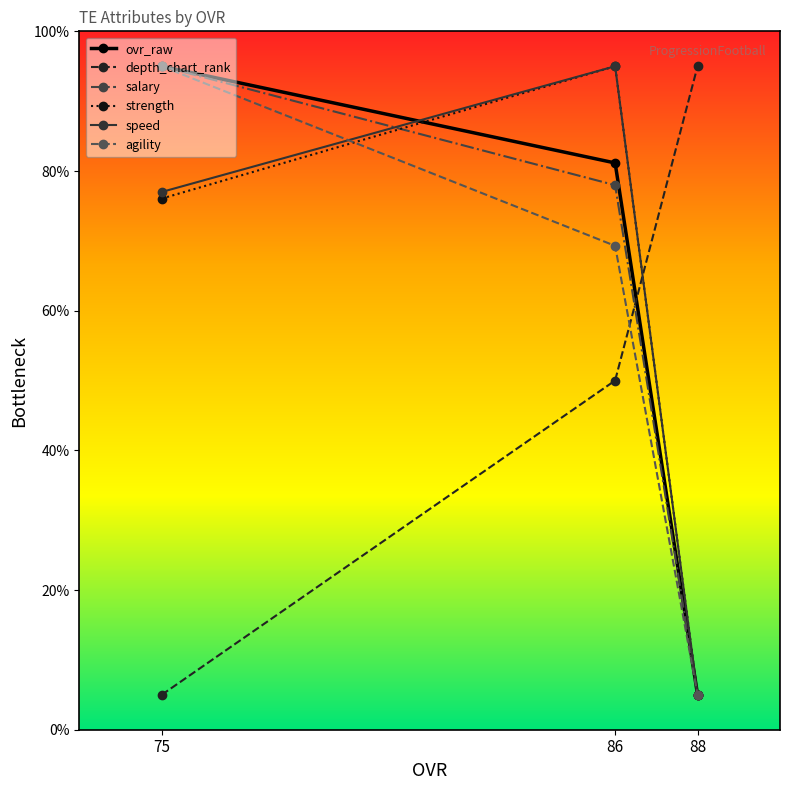

What is the maximum value for ovr_raw?

95.0